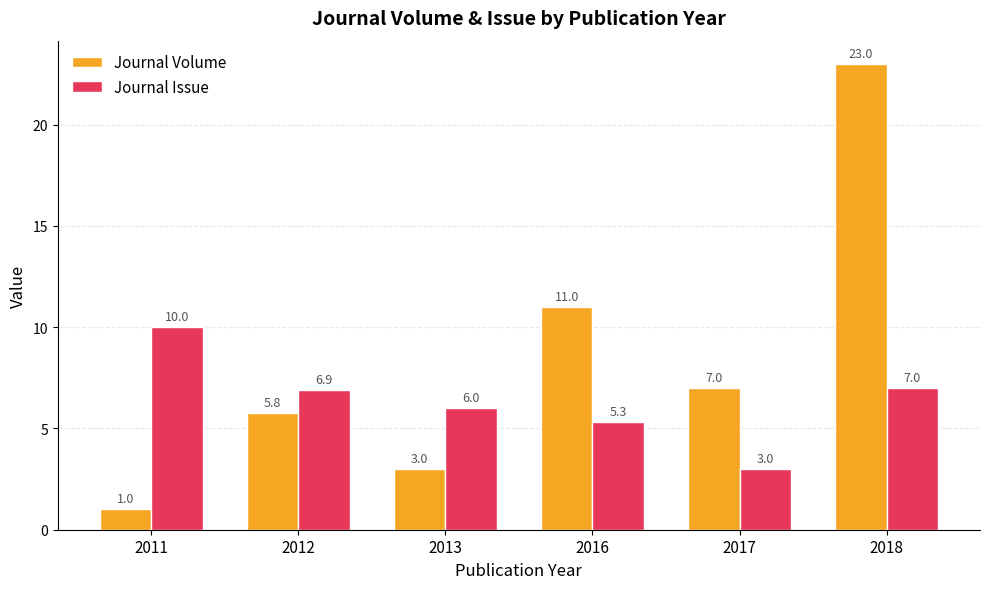

List the series in order of their overall mean, highest first.

Journal Volume, Journal Issue